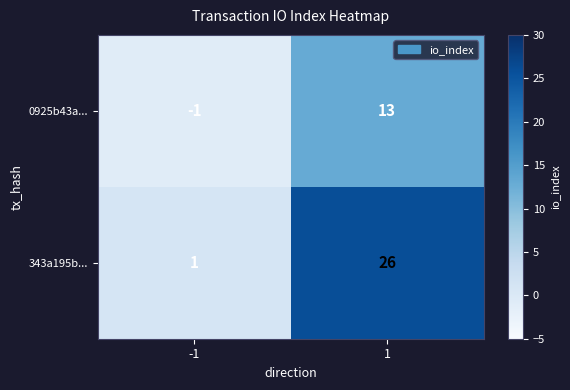

What is the difference between the highest and lowest values at 1?

13